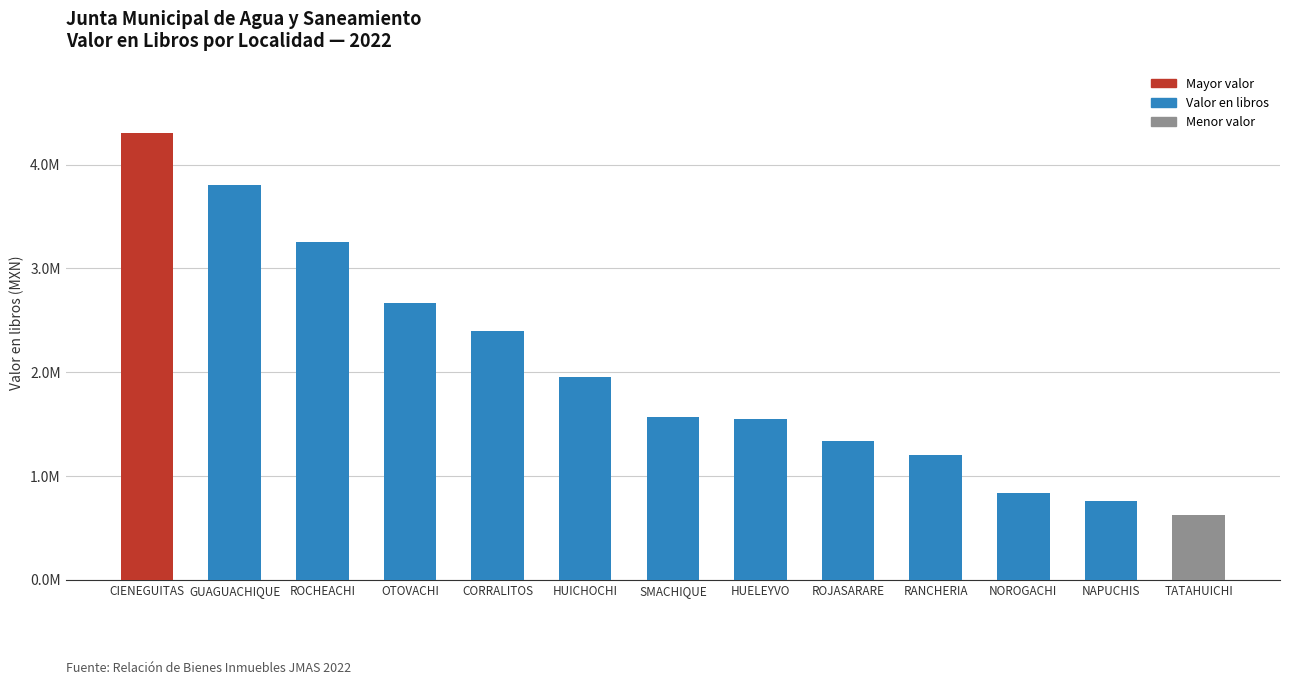

Reading left to right, transcribe all the data shown in this chart.

4304309.5	3803688.3	3255539.8	2667563.9	2396449.8	1950152.5	1563582.3	1543387.7	1330986.2	1197046.7	835797.2	761485.2	624826.5